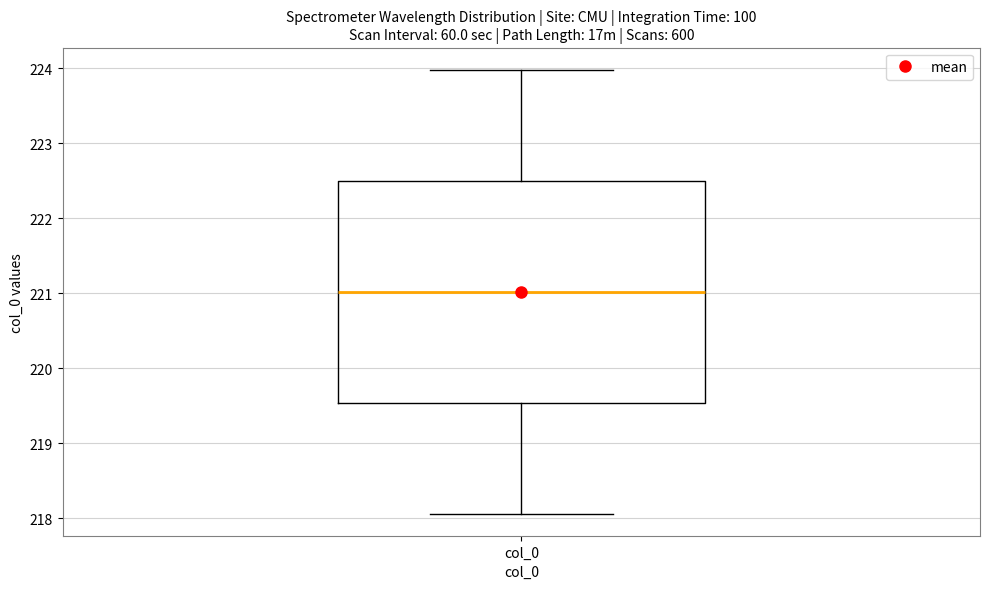

Where is the lower edge of the box for col_0 on the y-axis? The values are not printed on the chart, so give them approximately, as read against the axis.

219.5